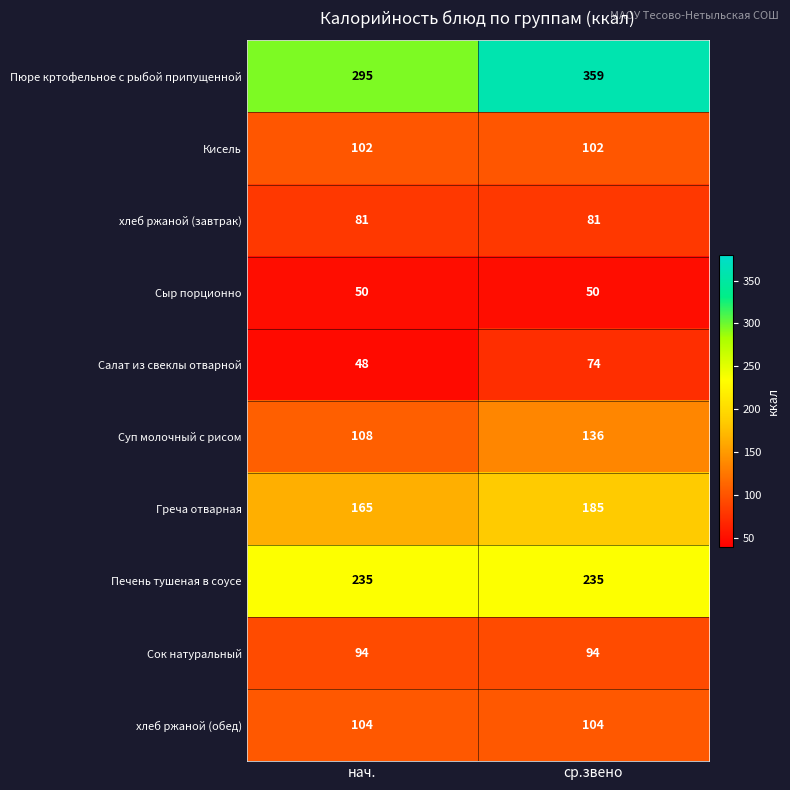

True or false: Суп молочный с рисом has a value of 136 at ср.звено.

True